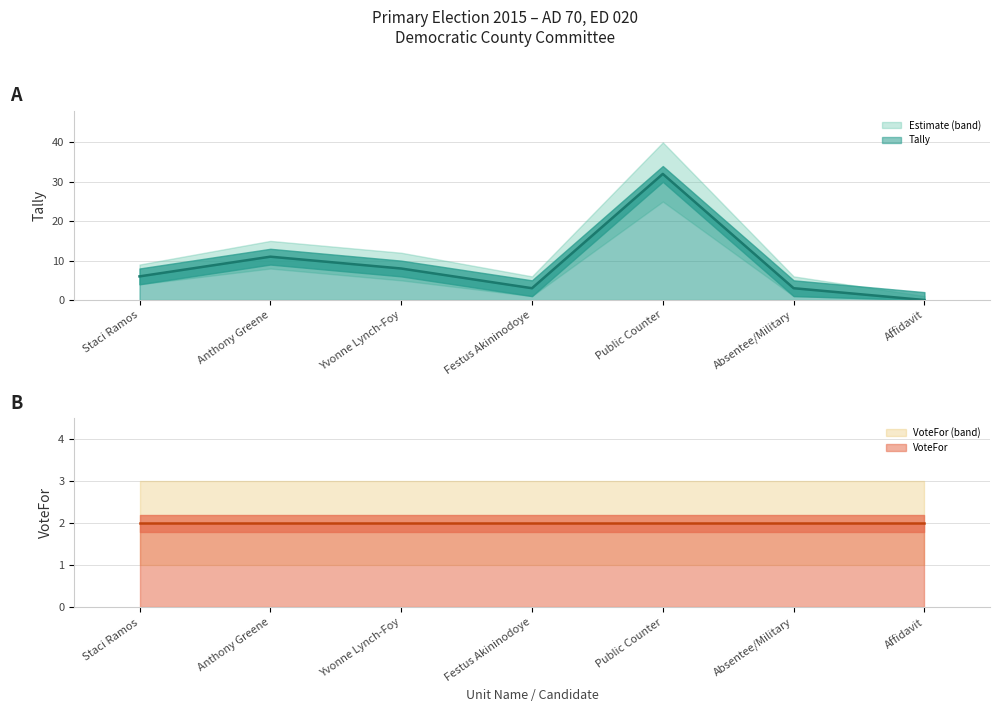

Which label corresponds to the largest value in the chart?

Public Counter